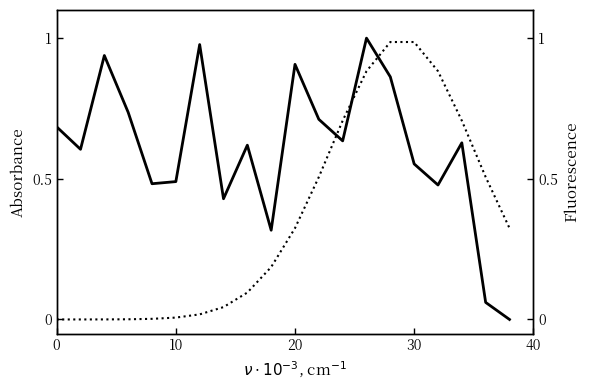

Reading left to right, what are all the values shown in this chart?

intensity(dBm): 0.7	0.6	0.9	0.7	0.5	0.5	1.0	0.4	0.6	0.3	0.9	0.7	0.6	1.0	0.9	0.6	0.5	0.6	0.1	0.0
fluorescence: 0.0	0.0	0.0	0.0	0.0	0.0	0.0	0.0	0.1	0.2	0.3	0.5	0.7	0.9	1.0	1.0	0.9	0.7	0.5	0.3